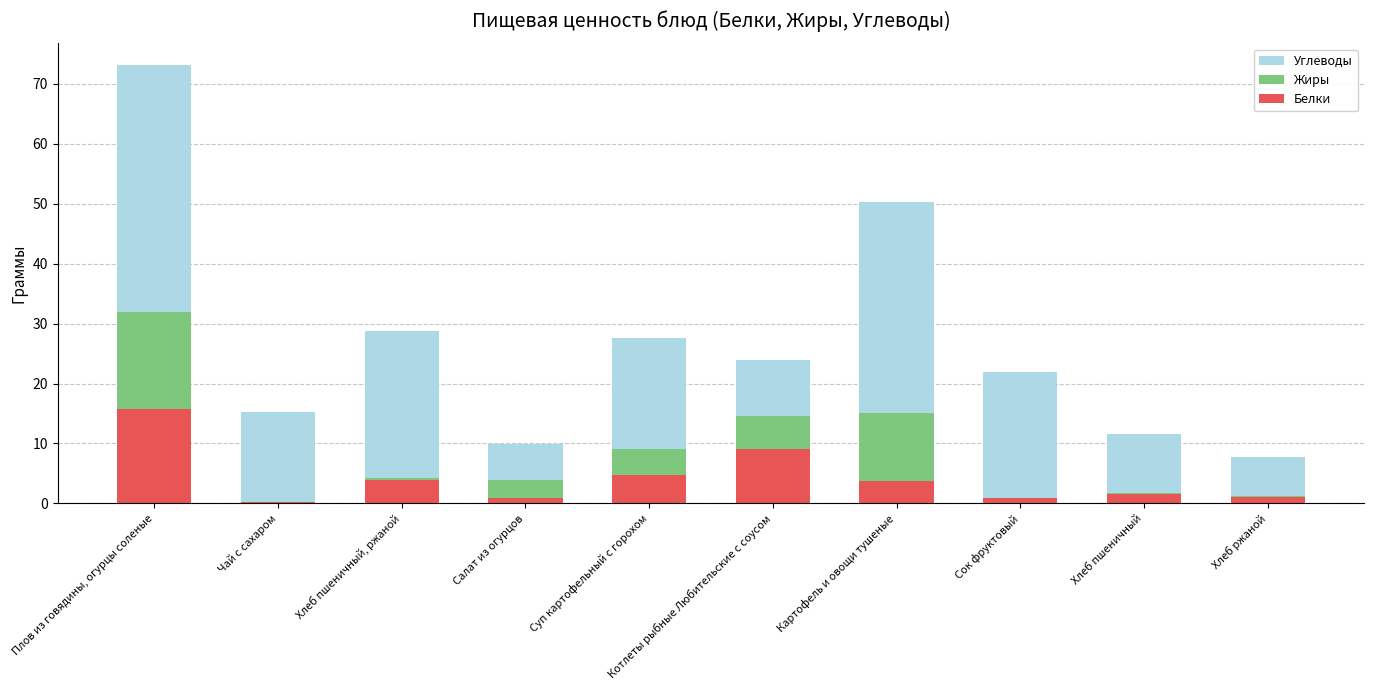

Which category has the highest value in the Белки series?

Плов из говядины, огурцы соленые